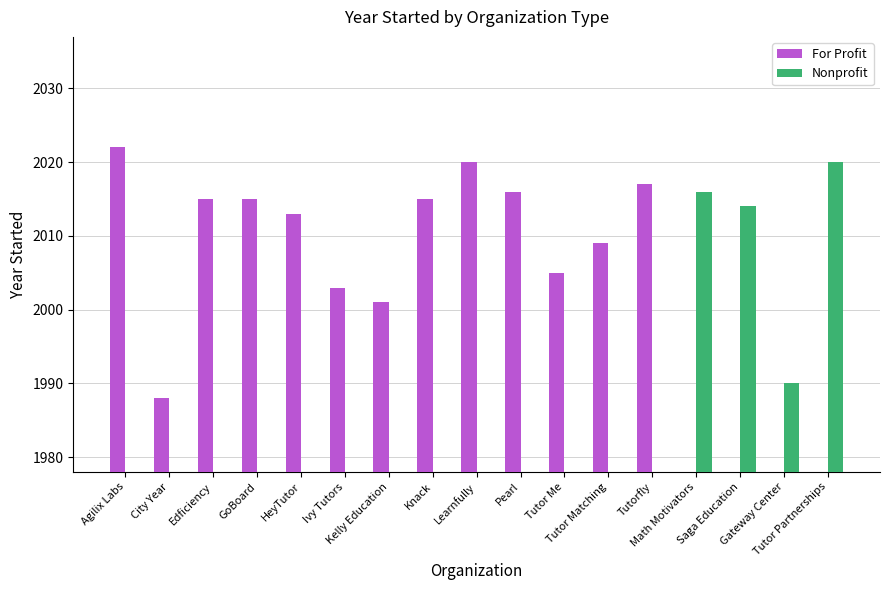

Is it true that For Profit equals 2003 at Ivy Tutors?

True